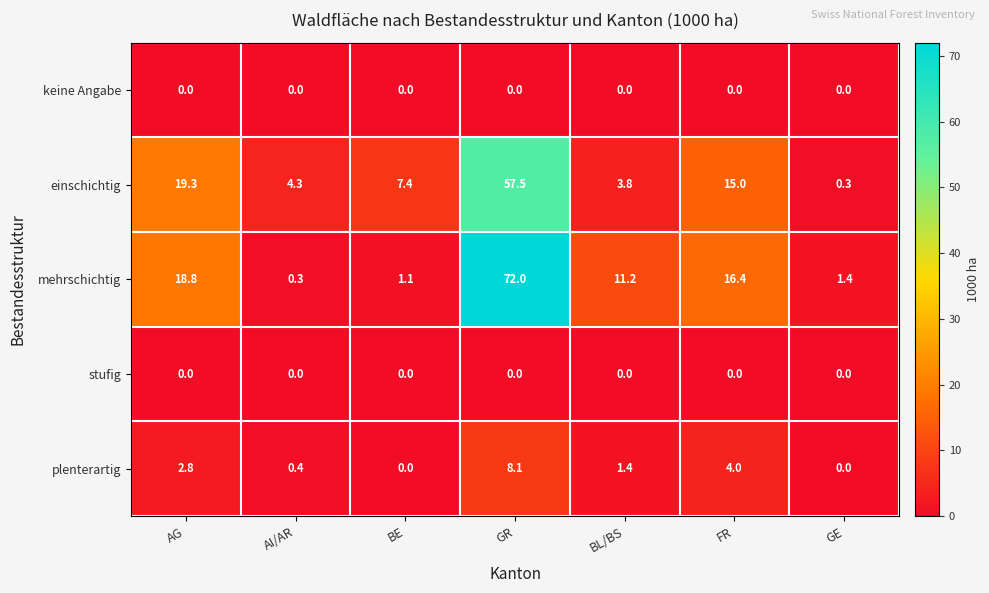

Which label corresponds to the largest value in the chart?

GR